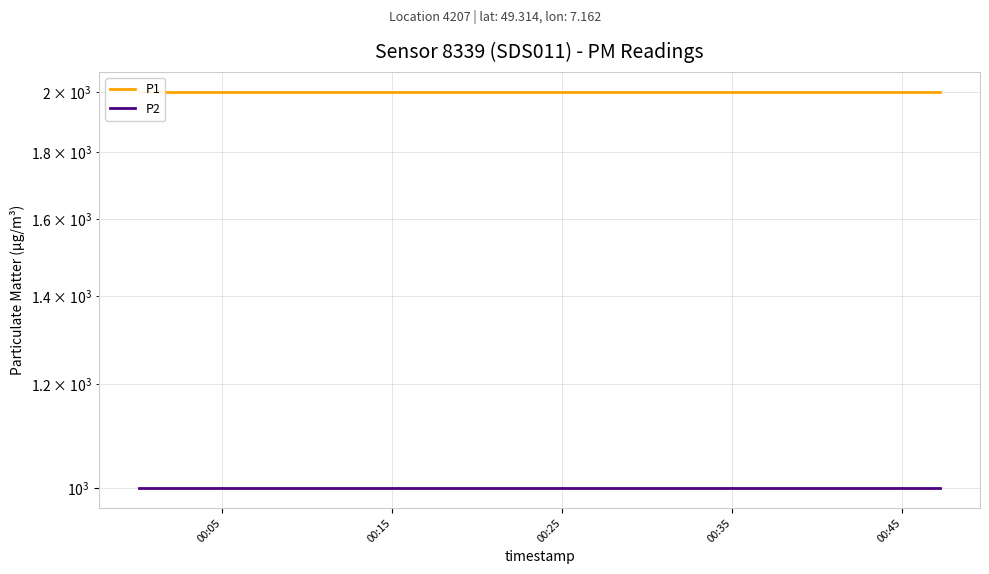

At how many categories does at least one series exceed 1889?

20